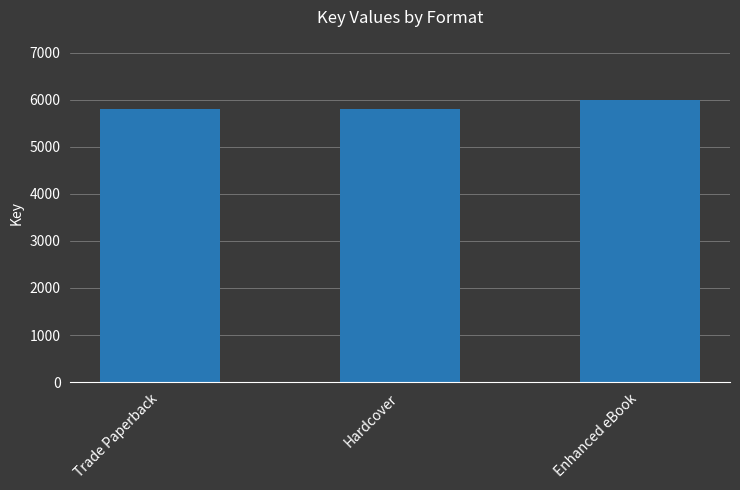

What is the label of the 1st bar from the right?

Enhanced eBook